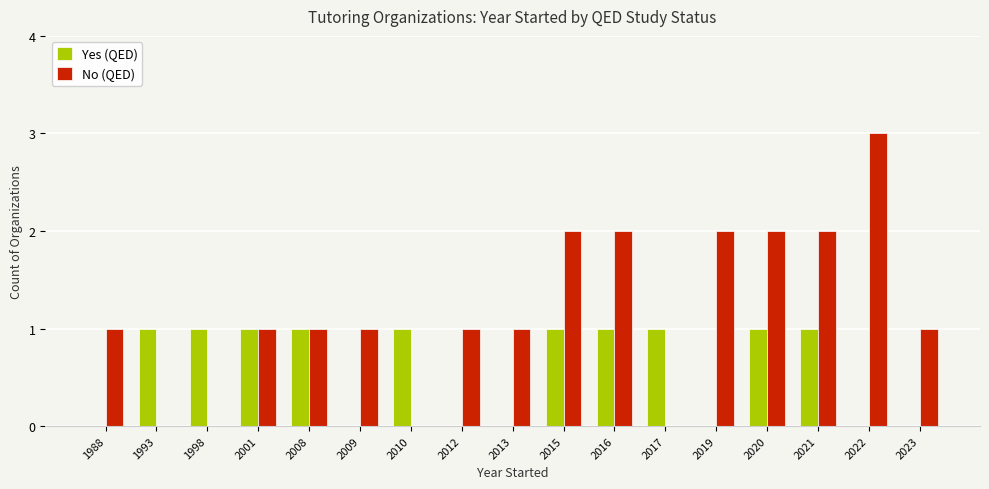

Is it true that Yes (QED) equals 1 at 2017?

True